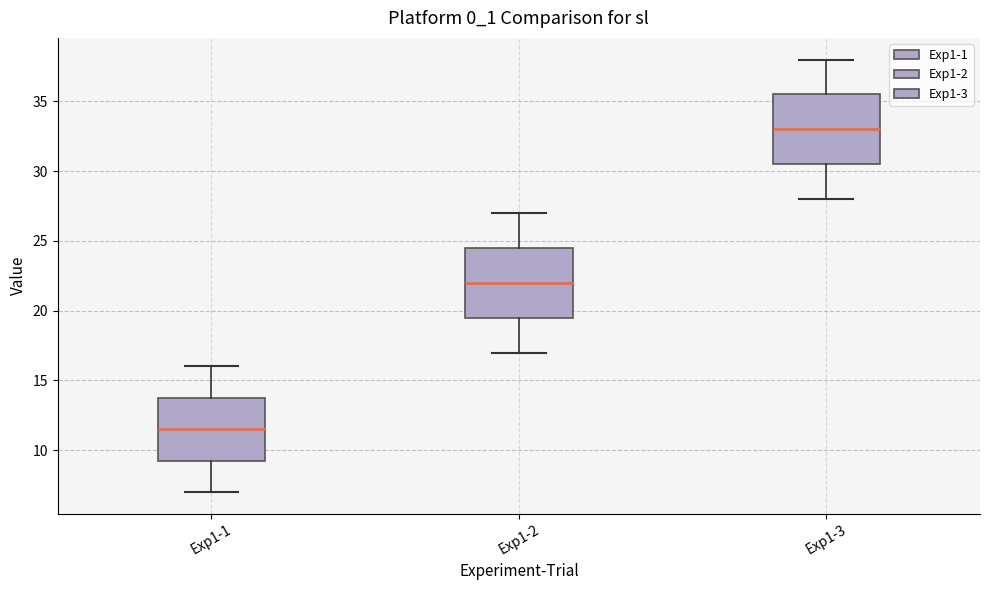

Which box has the lowest median line?

Exp1-1